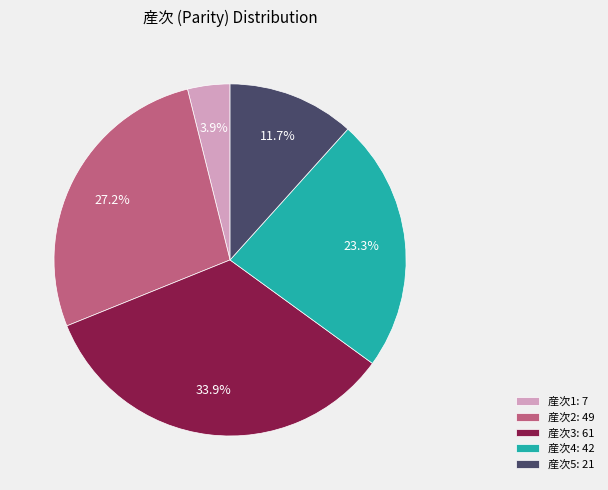

To the nearest percent, what is the average slice percentage?

20%